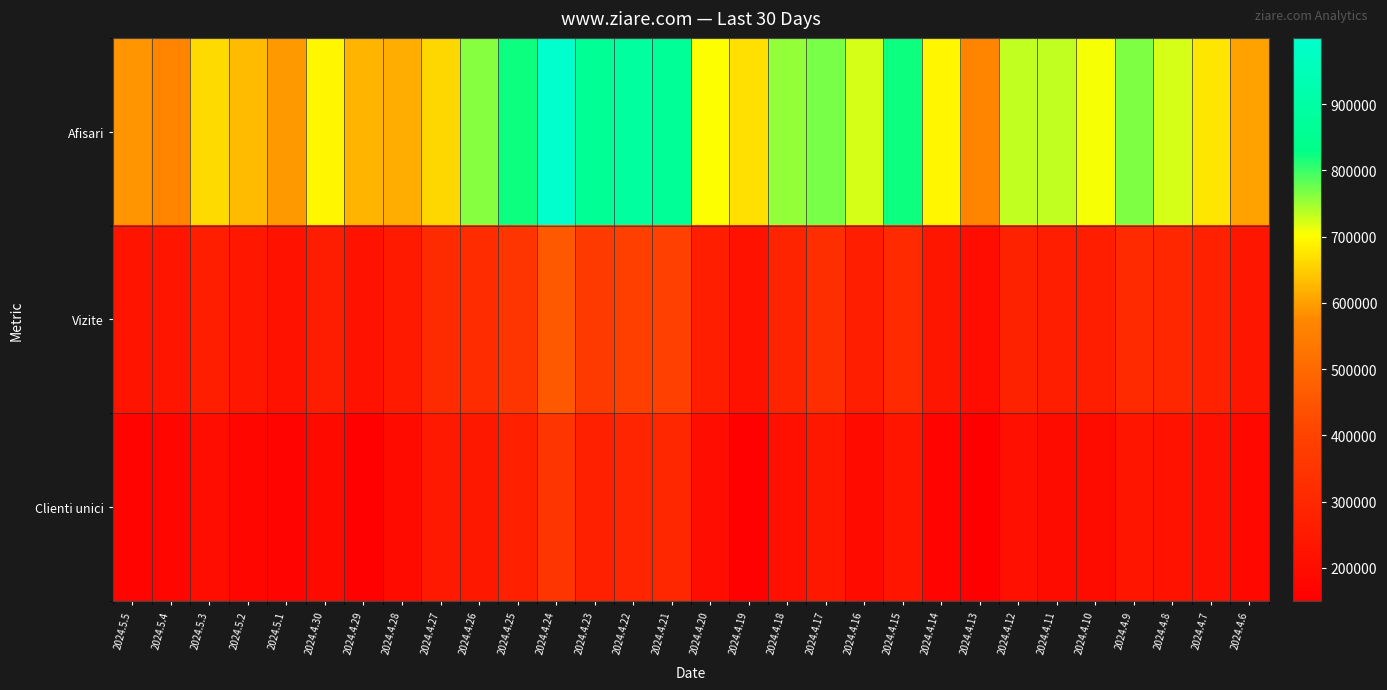

Which label corresponds to the largest value in the chart?

2024.4.24